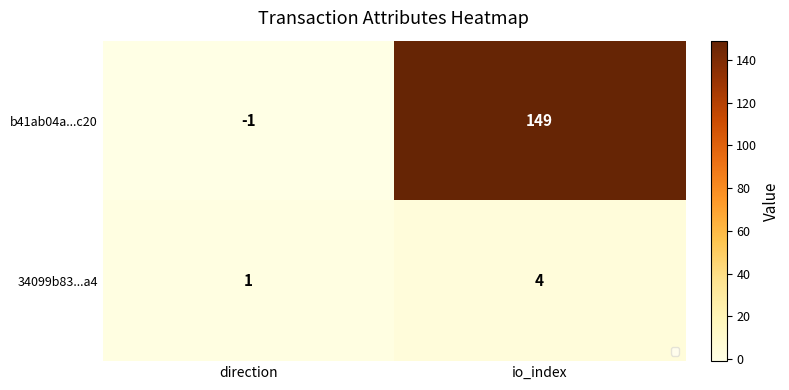

The value of b41ab04a...c20 at direction is -1. True or false?

True